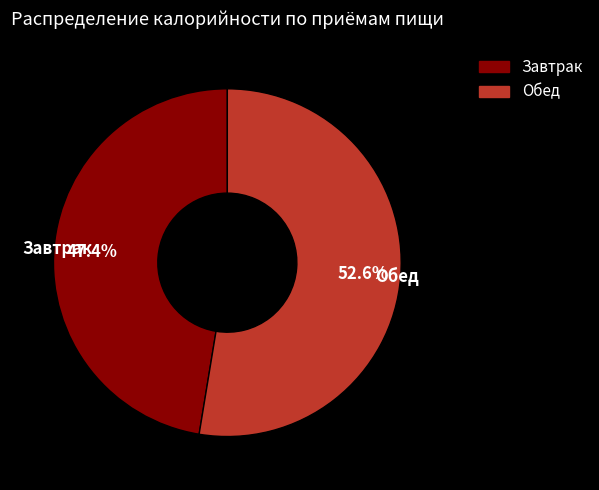

What portion of the pie excludes Обед?

47.4%